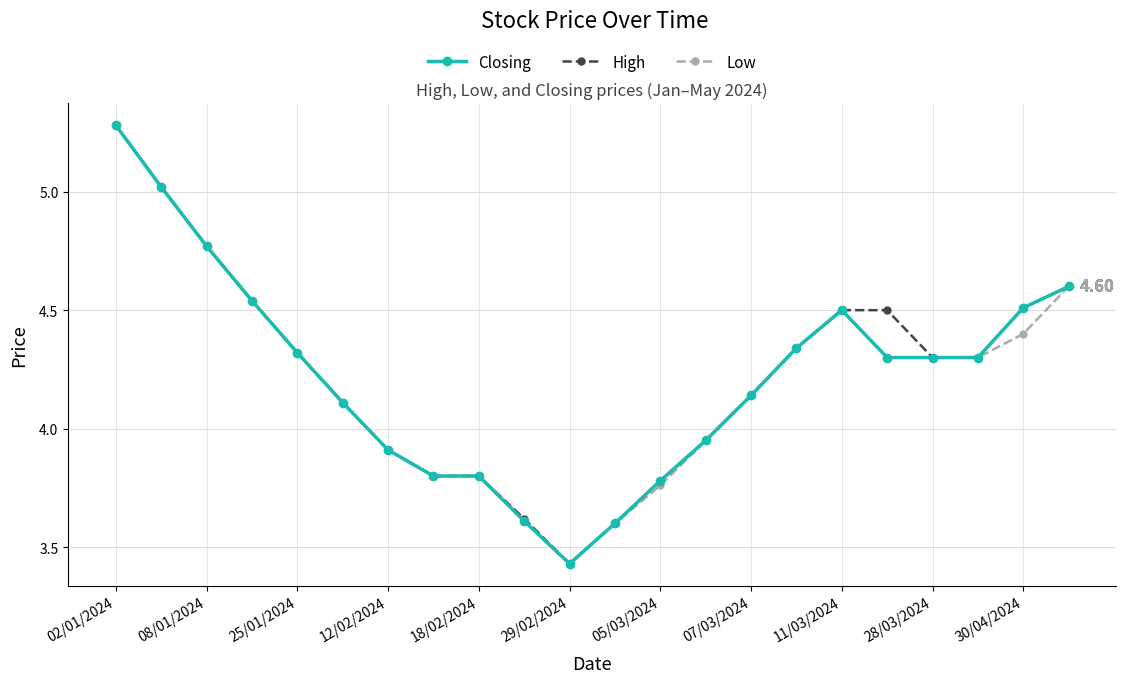

At how many categories does at least one series exceed 4?

14